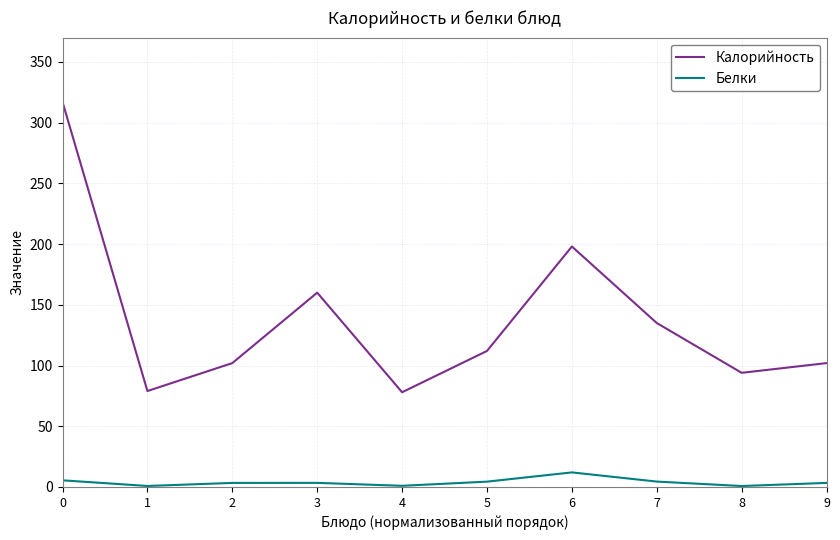

True or false: Белки and Калорийность intersect in this chart.

False